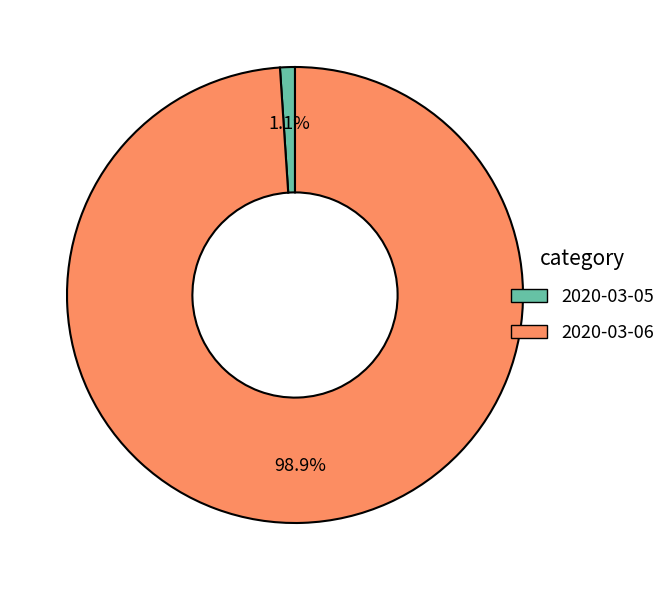

To the nearest percent, what portion does 2020-03-06 represent?

99%